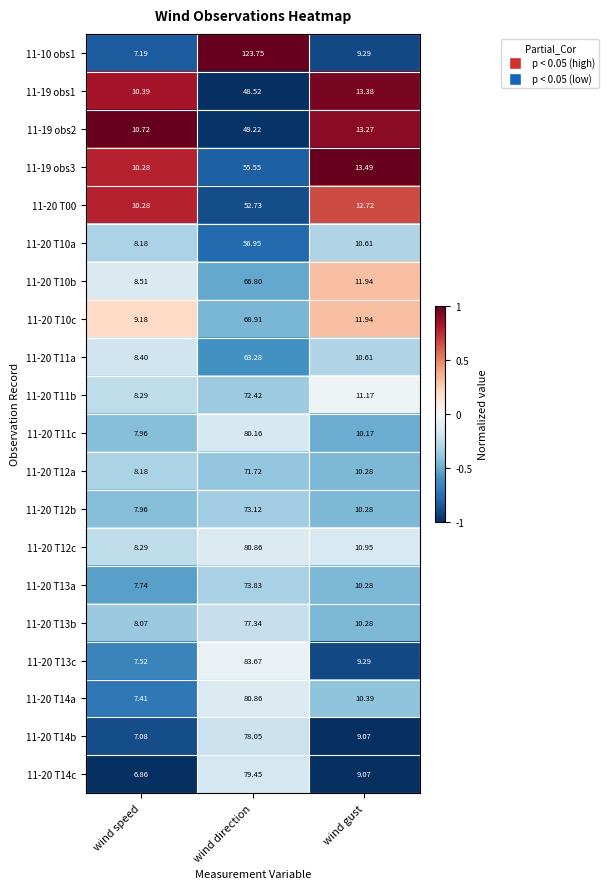

Which category has the lowest value across all series?

wind speed